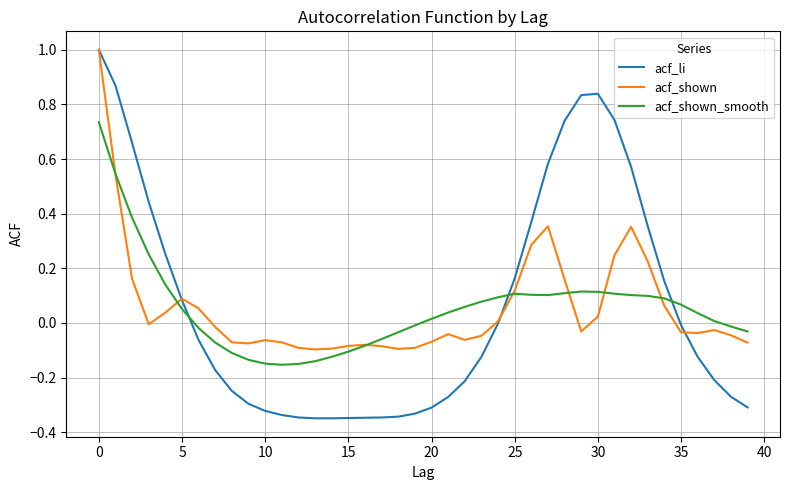

Is this an area chart (filled region under the line)?

No